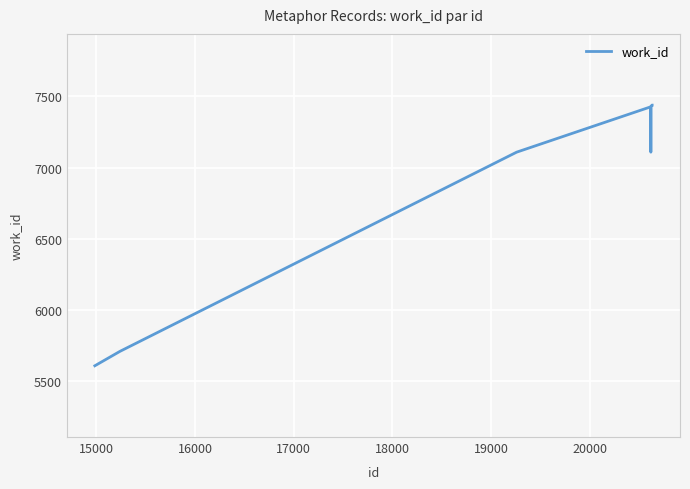

What is the maximum value shown in the chart?

7438